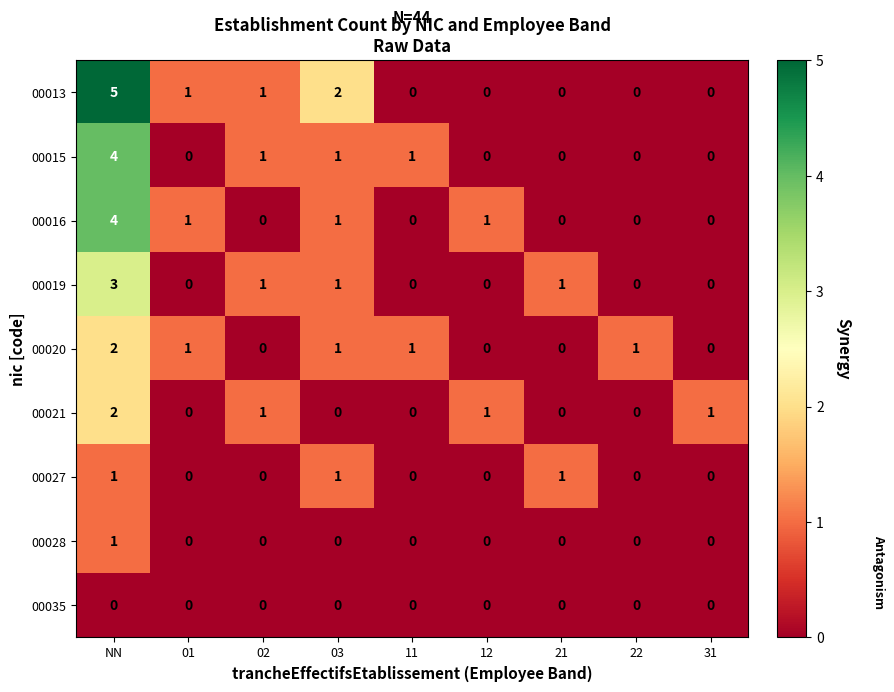

What is the spread (max minus min) of values at NN?

5